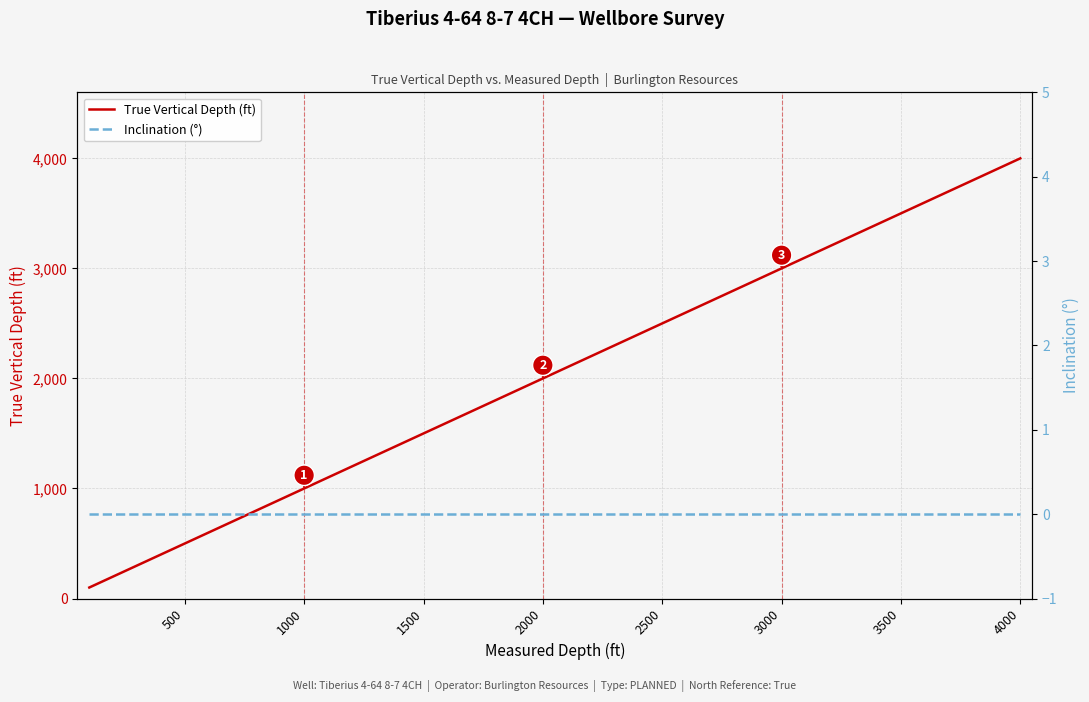

True or false: True Vertical Depth (ft) and Inclination (°) intersect in this chart.

False